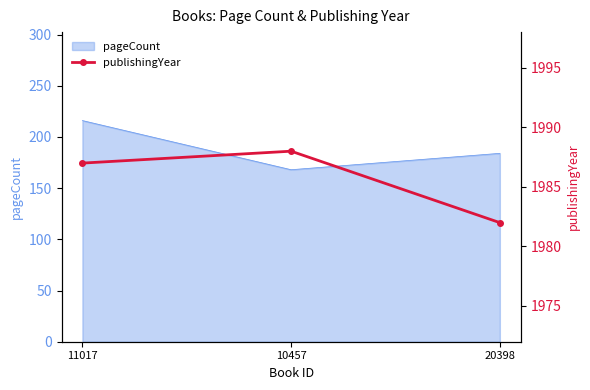

Count the values in the range 1982 to 1988.

3